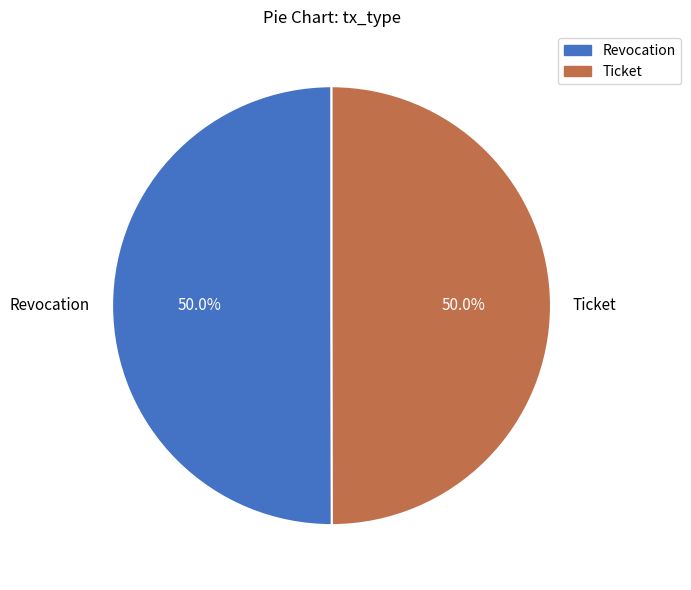

Approximately how many times larger is the value at Revocation compared to Ticket?

1.0